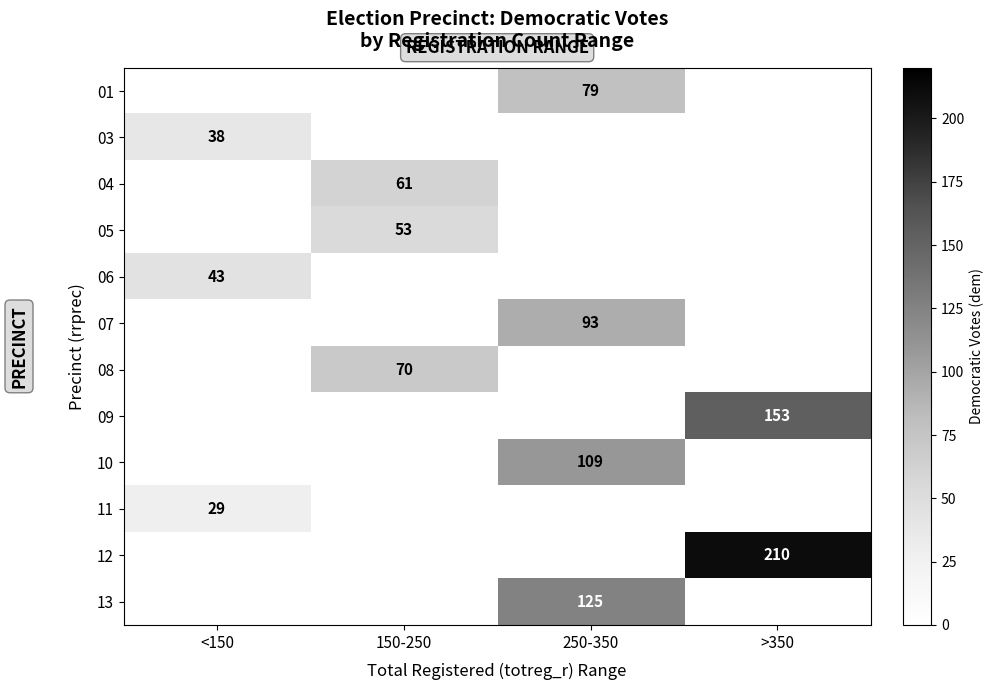

The value of 04 at 150-250 is 88. True or false?

False